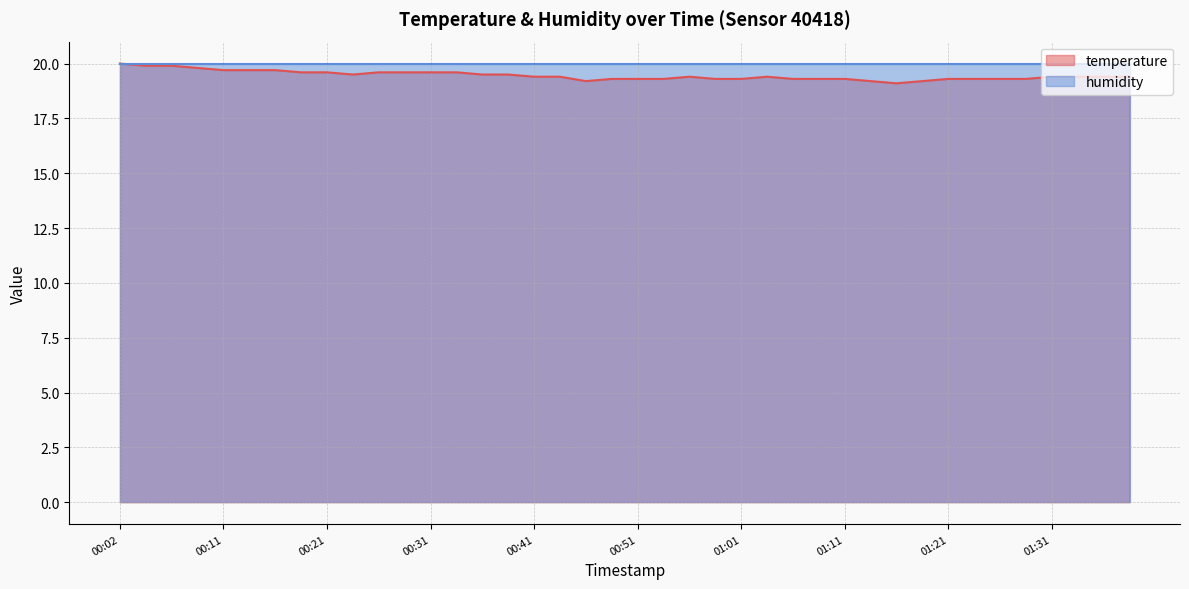

Where is the data nearest to the value 19?

01:16